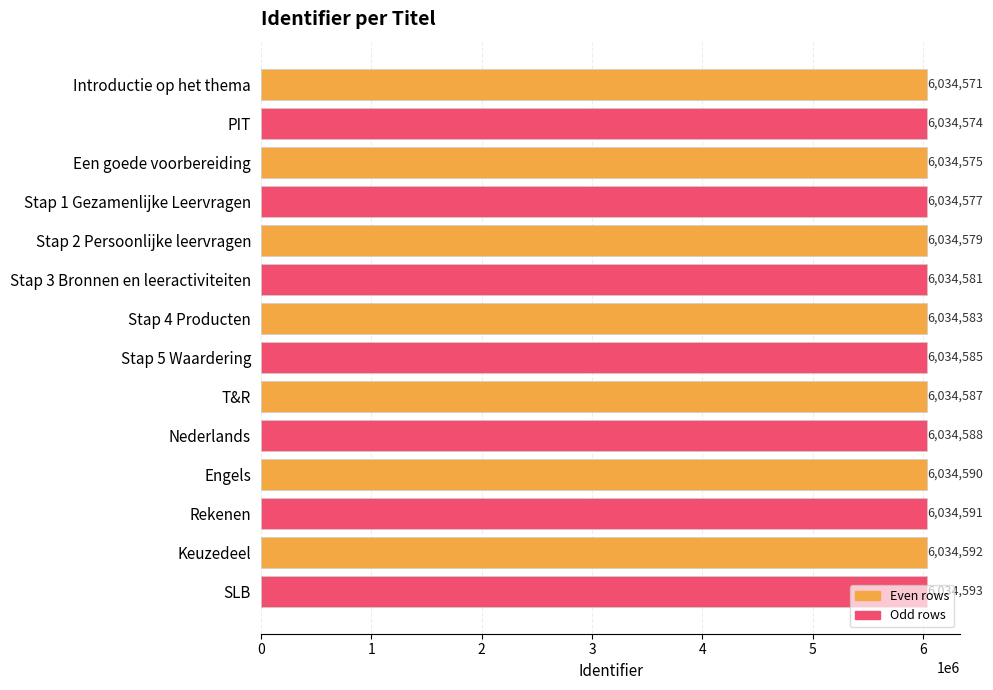

Count the number of categories in the chart.

14